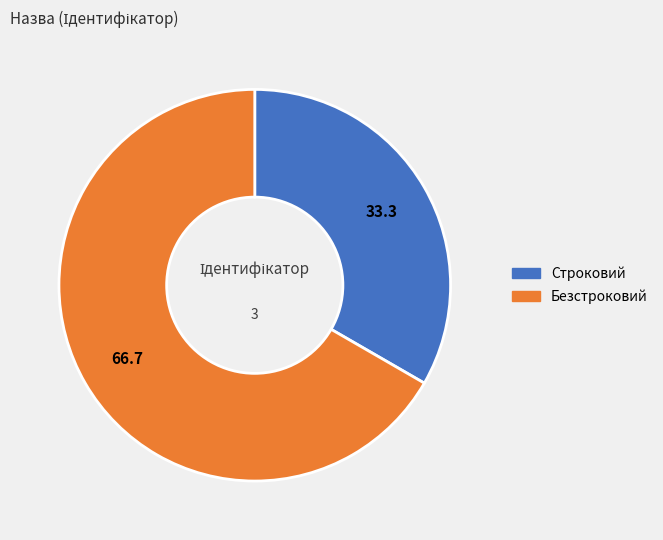

What is the ratio of the value at Безстроковий to the value at Строковий?

2.0